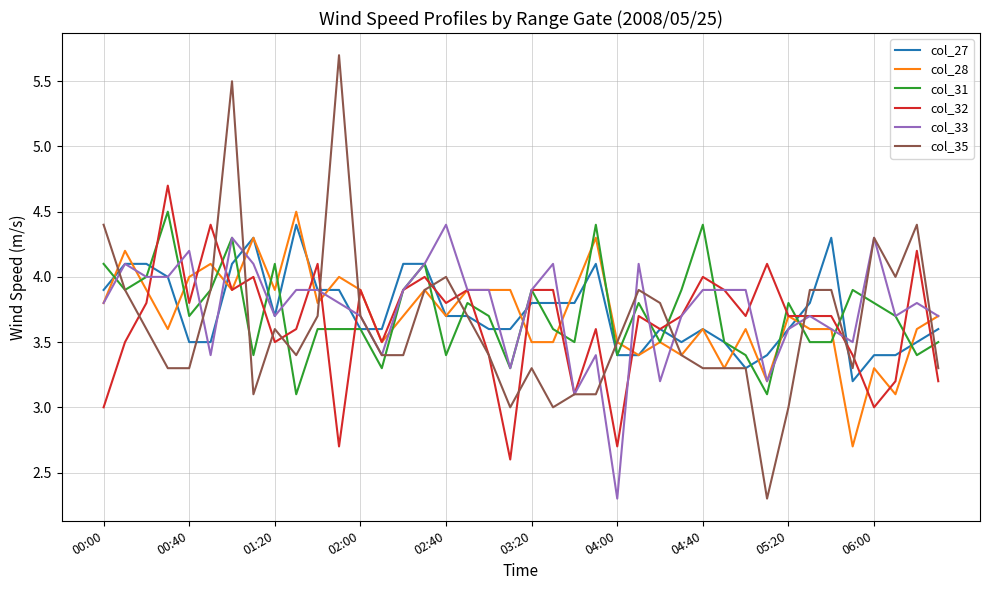

How many lines are shown in the chart?

6